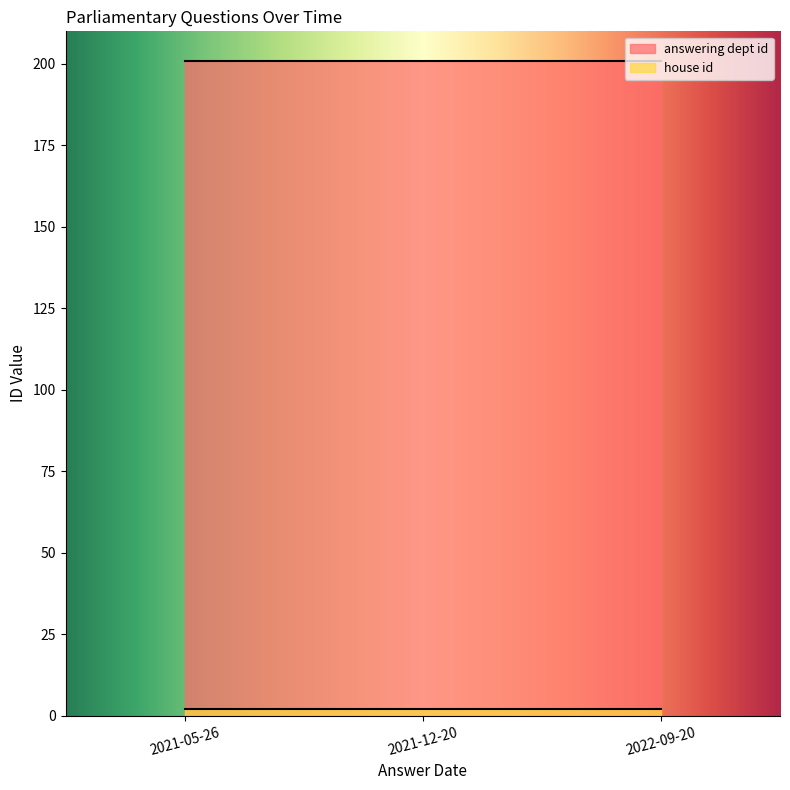

Which series has the largest total across all categories?

answering dept id